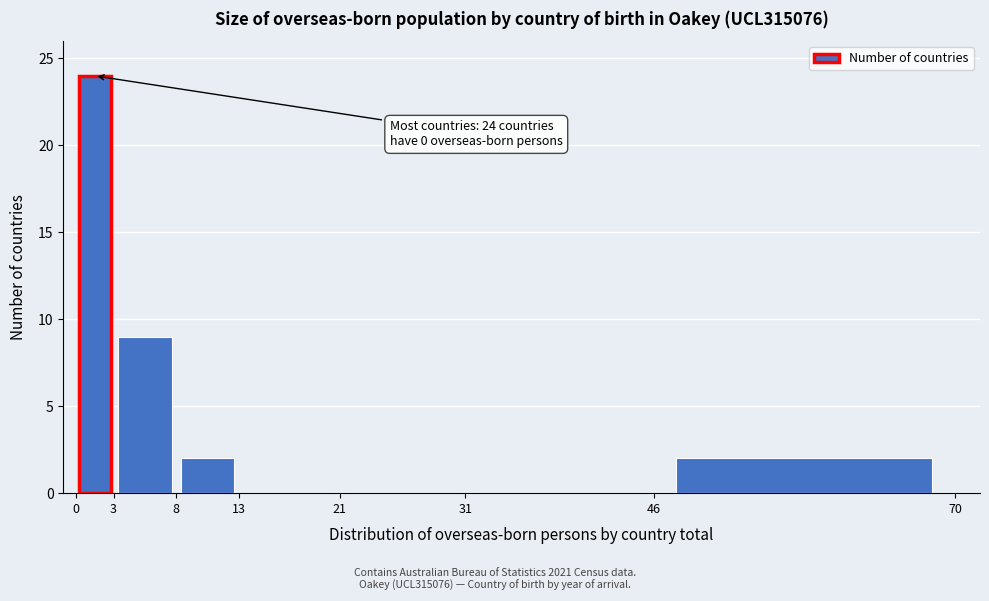

Over which range of the x-axis is the bar tallest?

0 to 3